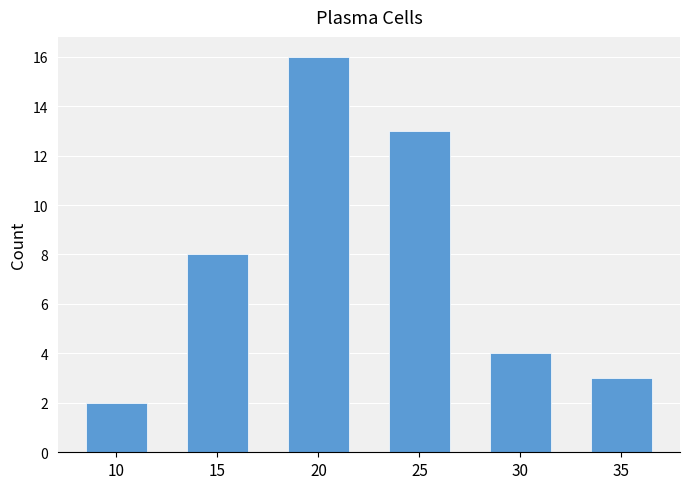

Reading left to right, transcribe all the data shown in this chart.

2	8	16	13	4	3